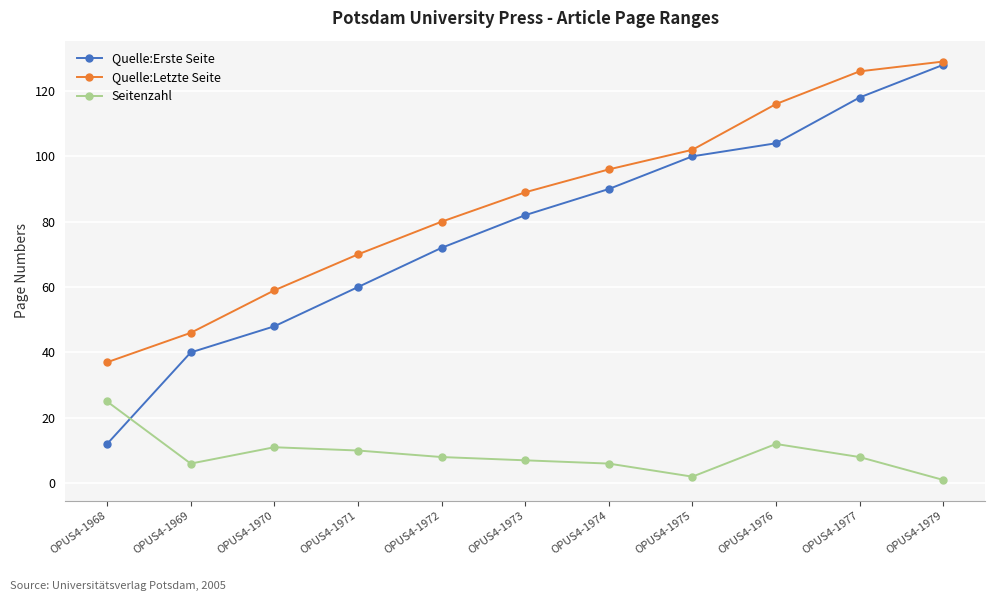

Is this an area chart (filled region under the line)?

No